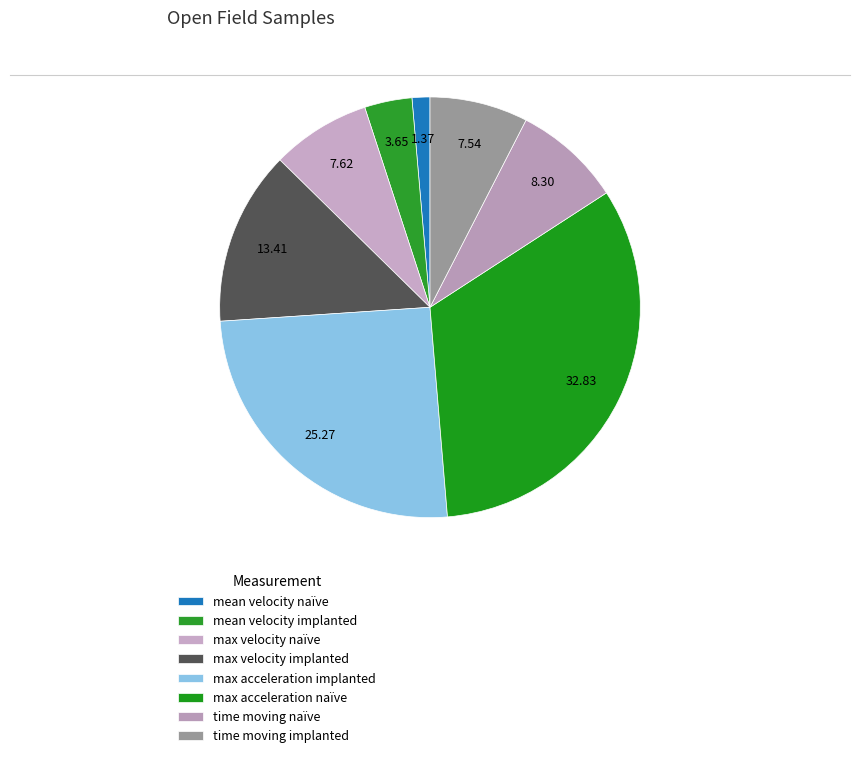

Which category has the smallest portion of the pie?

mean velocity naïve